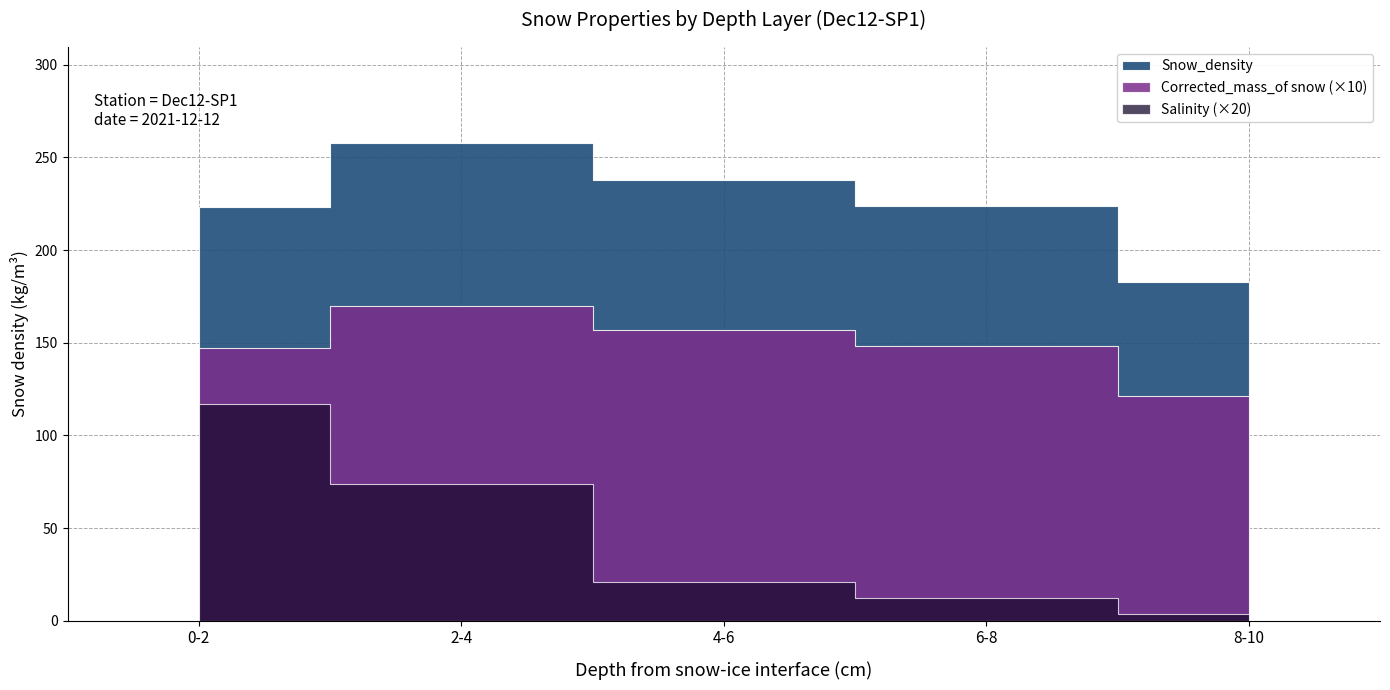

How many values in the Snow_density series are below 224?

2